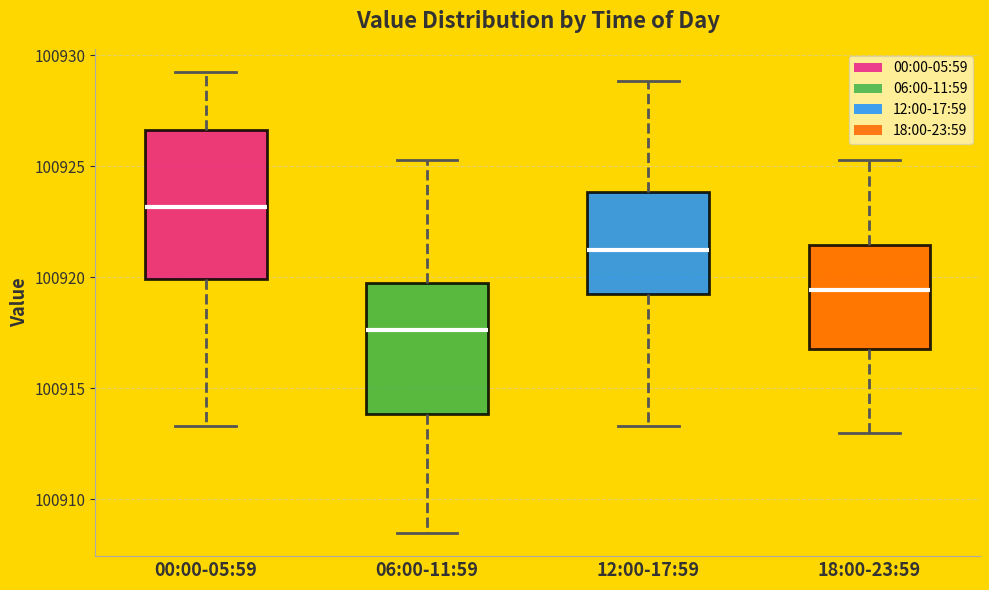

Reading left to right, read every box against the y-axis: the position of its median line, the range the box covers, and the ends of its whiskers. The values are not printed on the chart, so give them approximately, as read against the axis.

00:00-05:59: median 100923.0, box 100920.0 to 100926.5, whiskers 100913.5 to 100929.5
06:00-11:59: median 100917.5, box 100914.0 to 100919.5, whiskers 100908.5 to 100925.5
12:00-17:59: median 100921.0, box 100919.0 to 100924.0, whiskers 100913.5 to 100929.0
18:00-23:59: median 100919.5, box 100916.5 to 100921.5, whiskers 100913.0 to 100925.5